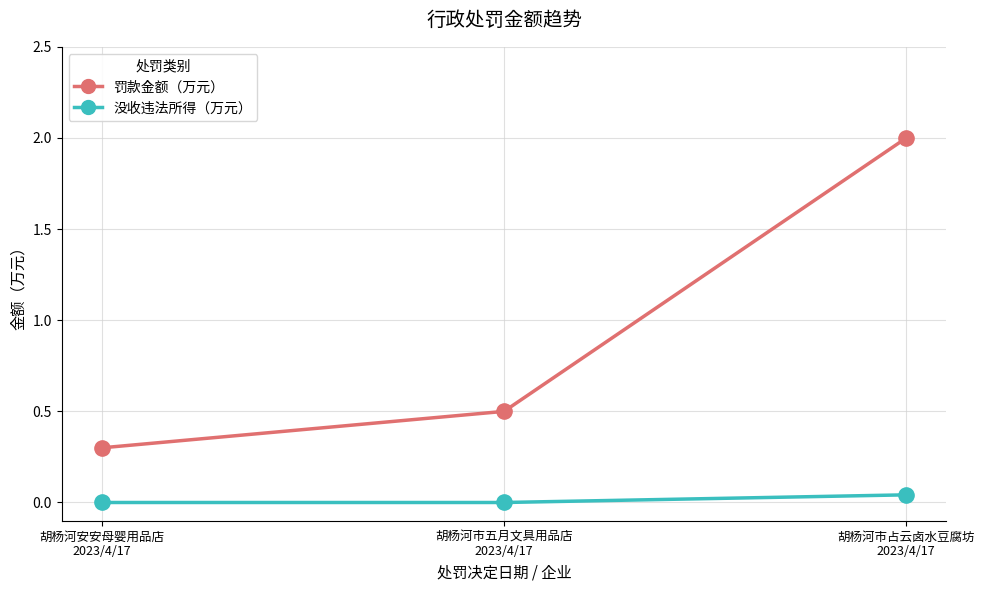

What are all the series names shown in the legend?

罚款金额（万元）, 没收违法所得（万元）